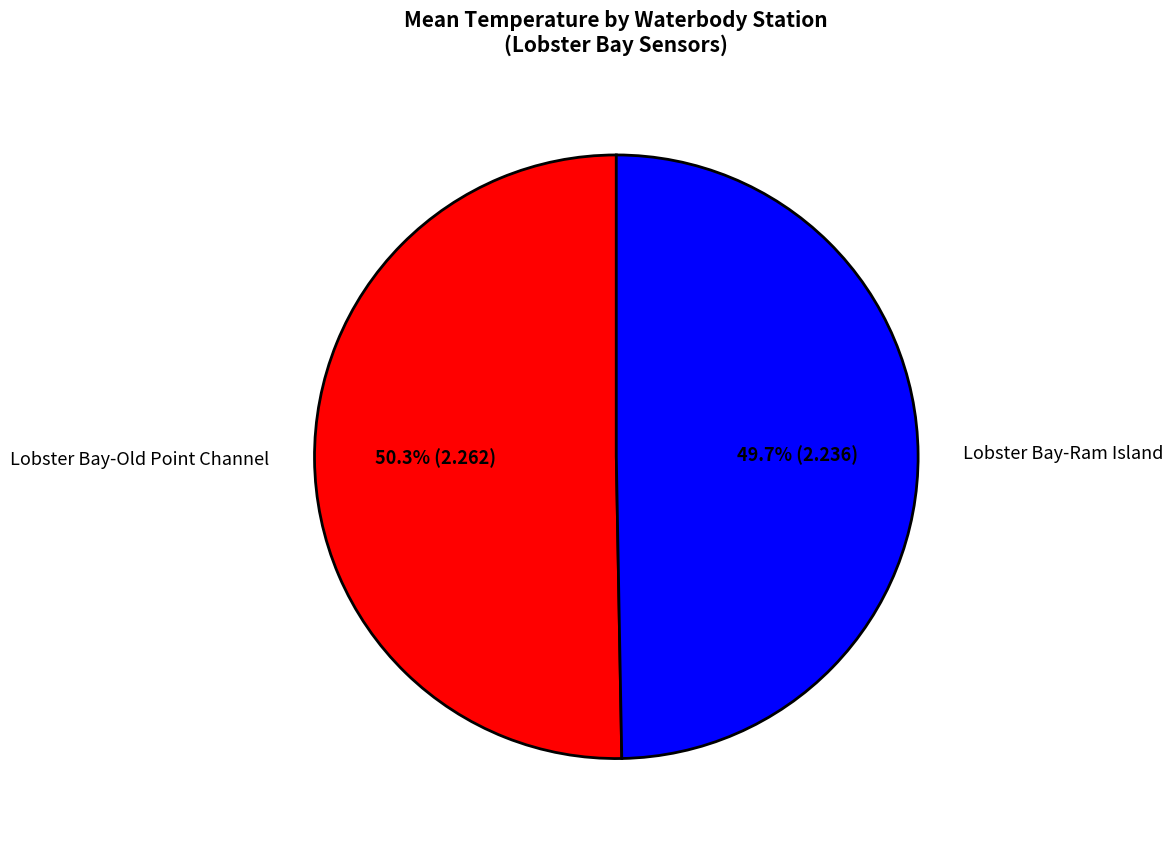

What percentage is the Lobster Bay-Old Point Channel slice, to the nearest percent?

50%